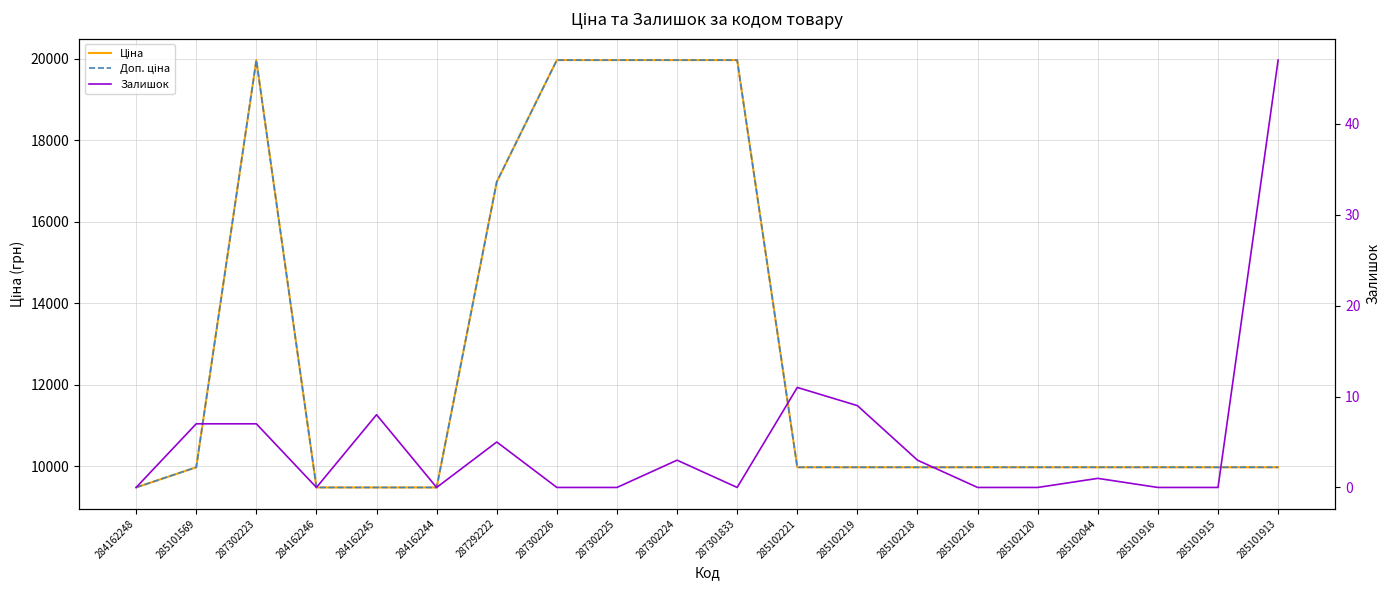

Reading left to right, transcribe all the data shown in this chart.

Ціна: 284162248=9480.1	285101569=9975.0	287302223=19964.2	284162246=9480.1	284162245=9480.1	284162244=9480.1	287292222=16976.3	287302226=19964.2	287302225=19964.2	287302224=19964.2	287301833=19964.2	285102221=9975.0	285102219=9975.0	285102218=9975.0	285102216=9975.0	285102120=9975.0	285102044=9975.0	285101916=9975.0	285101915=9975.0	285101913=9975.0
Доп. ціна: 284162248=9480.1	285101569=9975.0	287302223=19964.2	284162246=9480.1	284162245=9480.1	284162244=9480.1	287292222=16976.3	287302226=19964.2	287302225=19964.2	287302224=19964.2	287301833=19964.2	285102221=9975.0	285102219=9975.0	285102218=9975.0	285102216=9975.0	285102120=9975.0	285102044=9975.0	285101916=9975.0	285101915=9975.0	285101913=9975.0
Залишок: 284162248=0.0	285101569=7.0	287302223=7.0	284162246=0.0	284162245=8.0	284162244=0.0	287292222=5.0	287302226=0.0	287302225=0.0	287302224=3.0	287301833=0.0	285102221=11.0	285102219=9.0	285102218=3.0	285102216=0.0	285102120=0.0	285102044=1.0	285101916=0.0	285101915=0.0	285101913=47.0